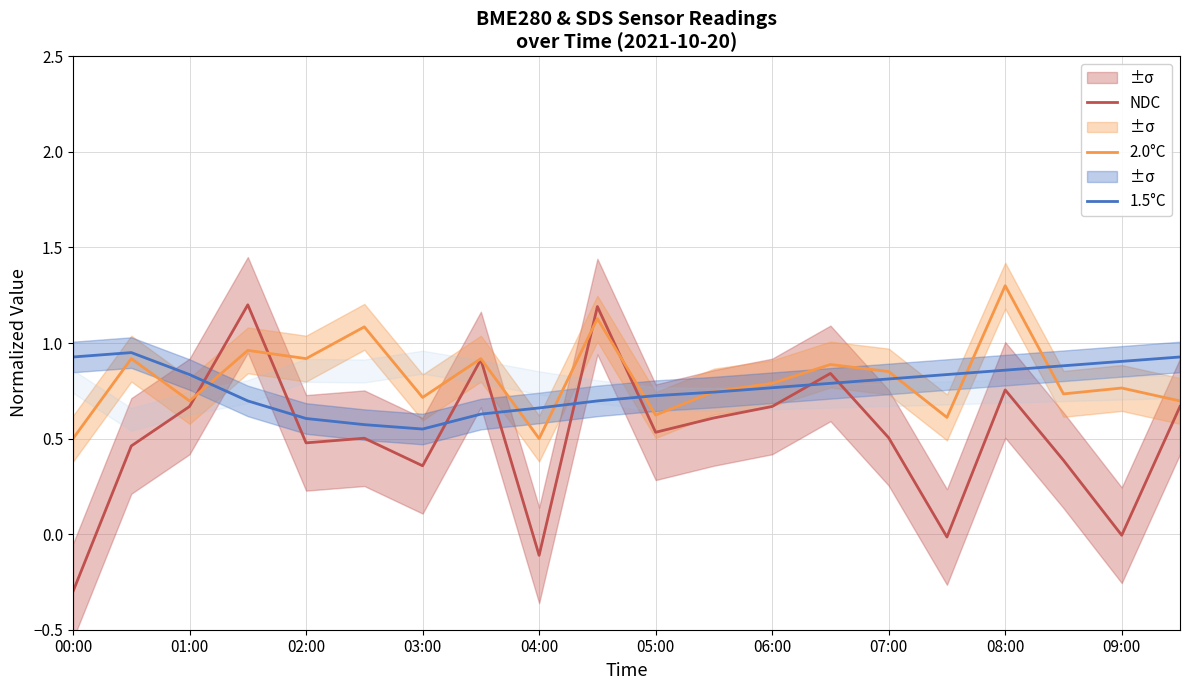

Which category has the highest value in the 2.0°C series?

08:00